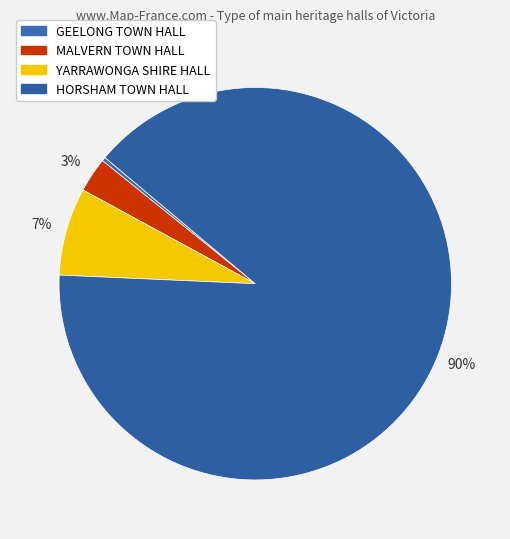

Is the sum of HORSHAM TOWN HALL and MALVERN TOWN HALL greater than half?

Yes